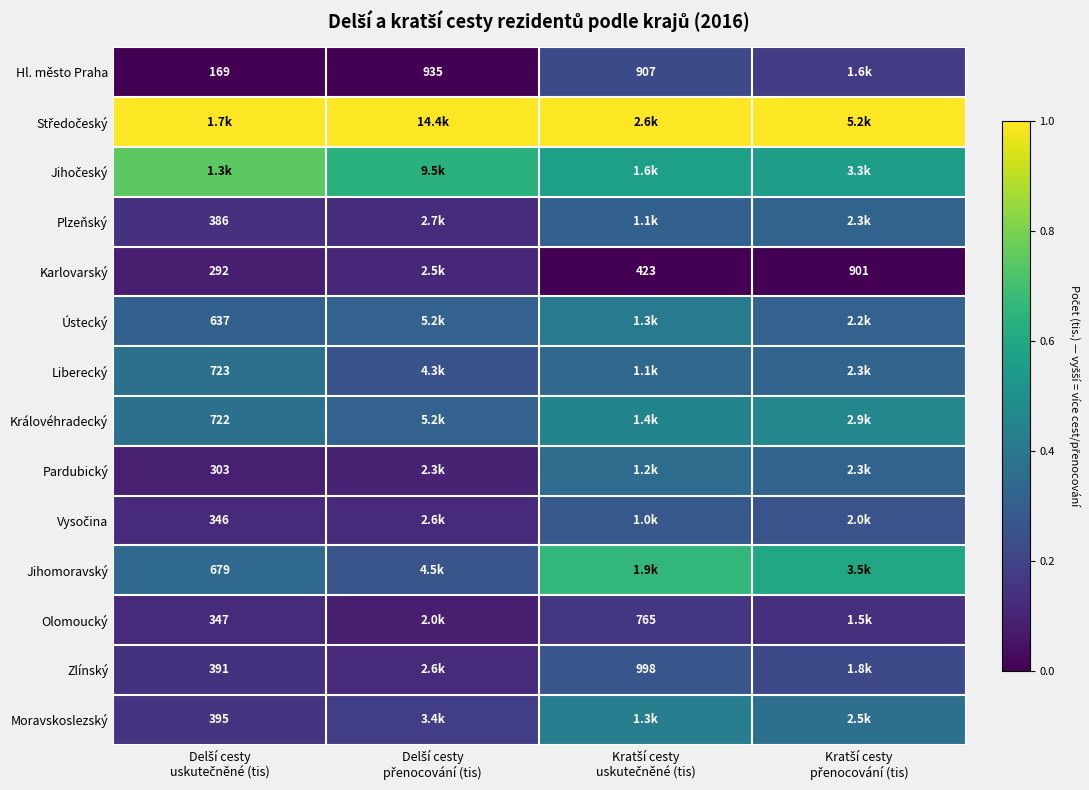

Is it true that Hl. město Praha equals 0.2 at Kratší cesty uskutečněné (tis)?

True